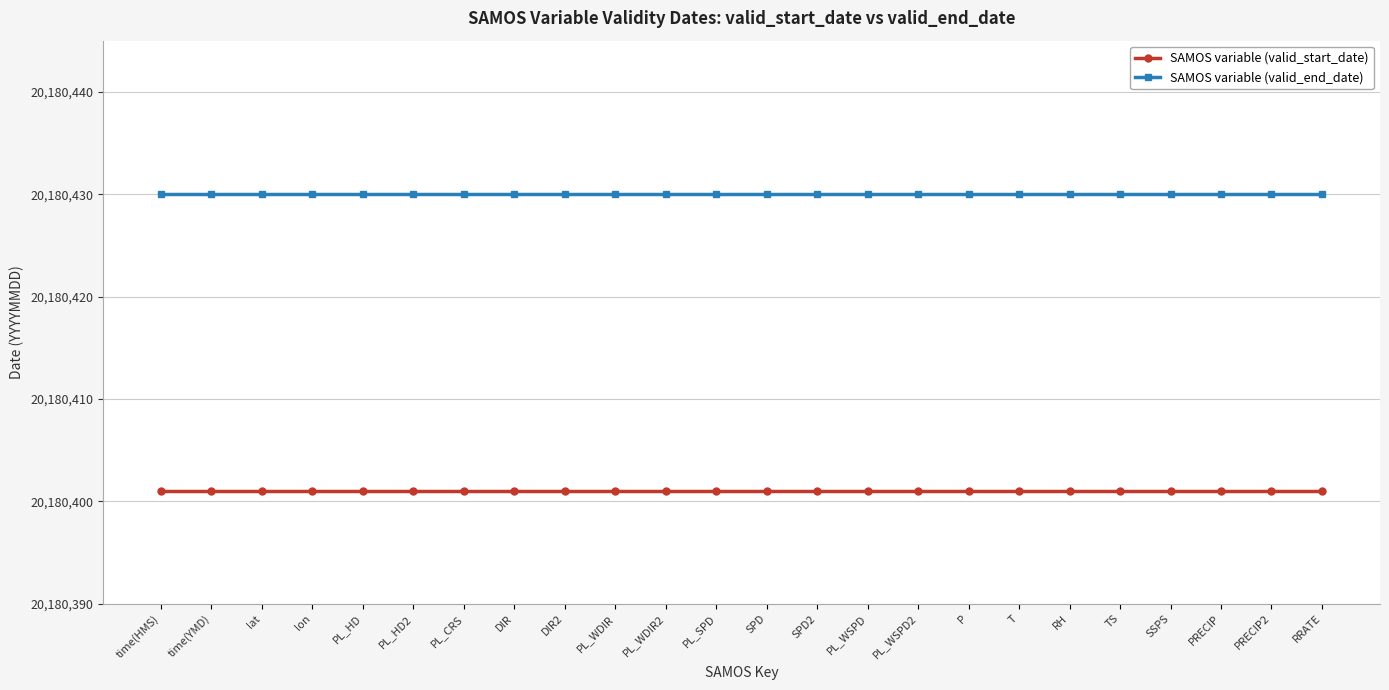

What is the greatest value displayed?

20180430